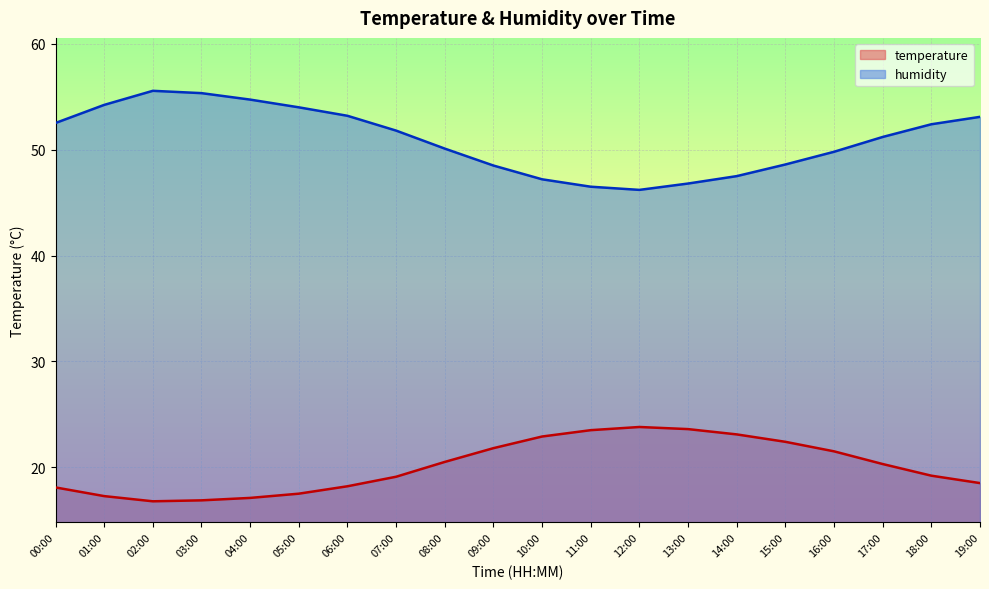

What is the difference between the highest and lowest values at 03:00?

38.5